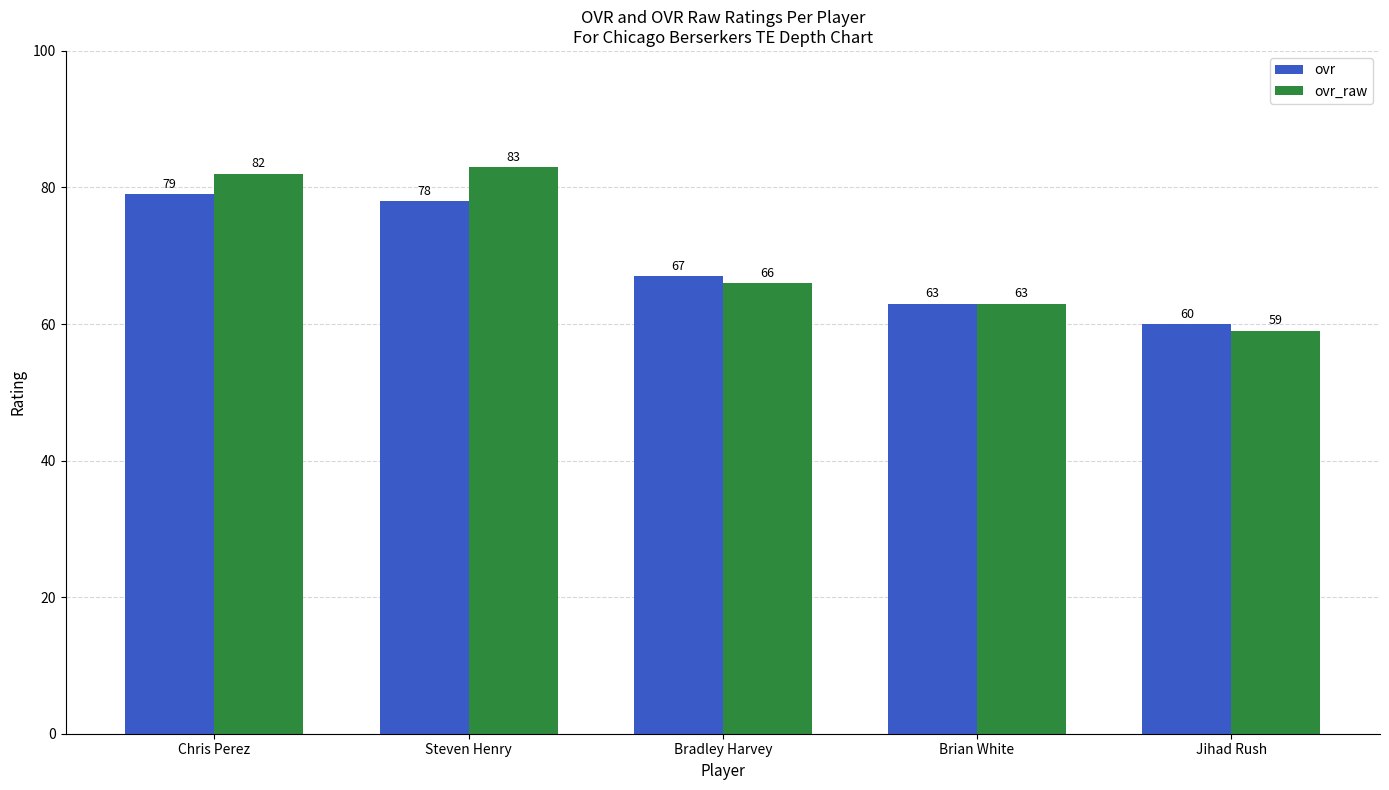

What is the difference between the ovr_raw values at Steven Henry and Jihad Rush?

24